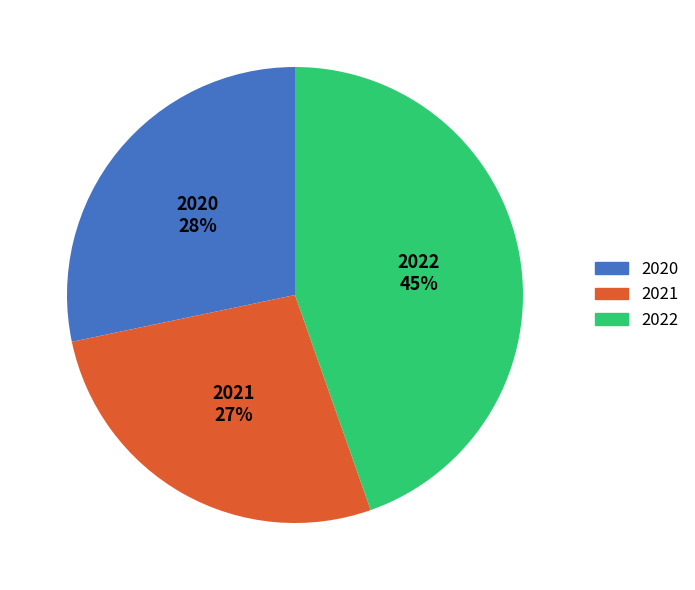

Combined, do 2021 and 2020 account for over 50%?

Yes